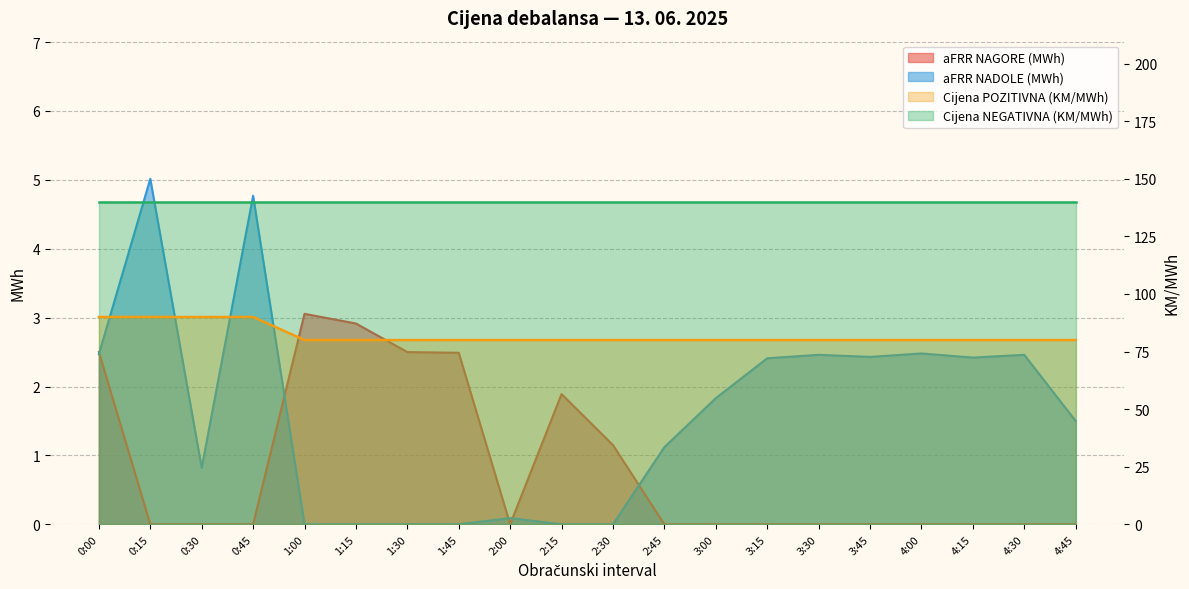

Where is Cijena POZITIVNA (KM/MWh) nearest to the value 85?

0:00